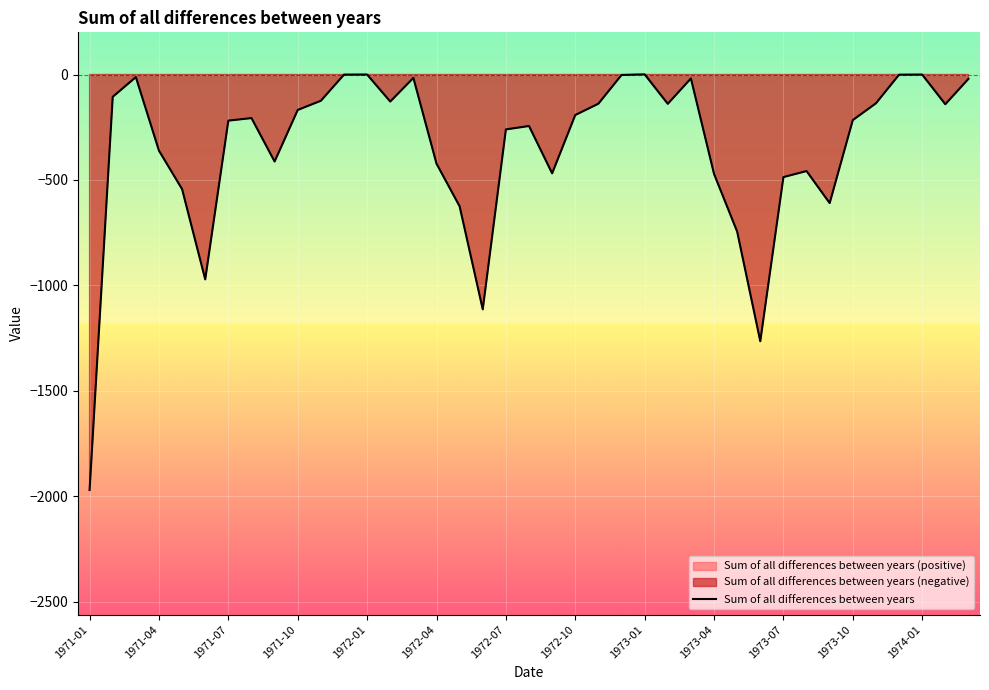

At which label does Sum of all differences between years reach its minimum?

1971-01